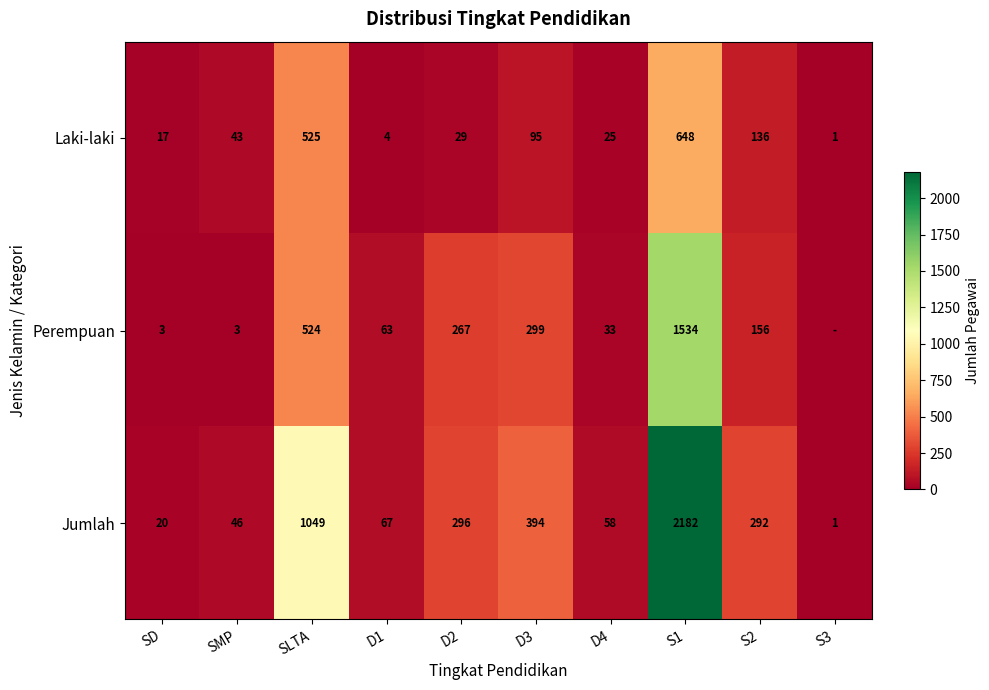

Which category has the highest value in the Laki-laki series?

S1